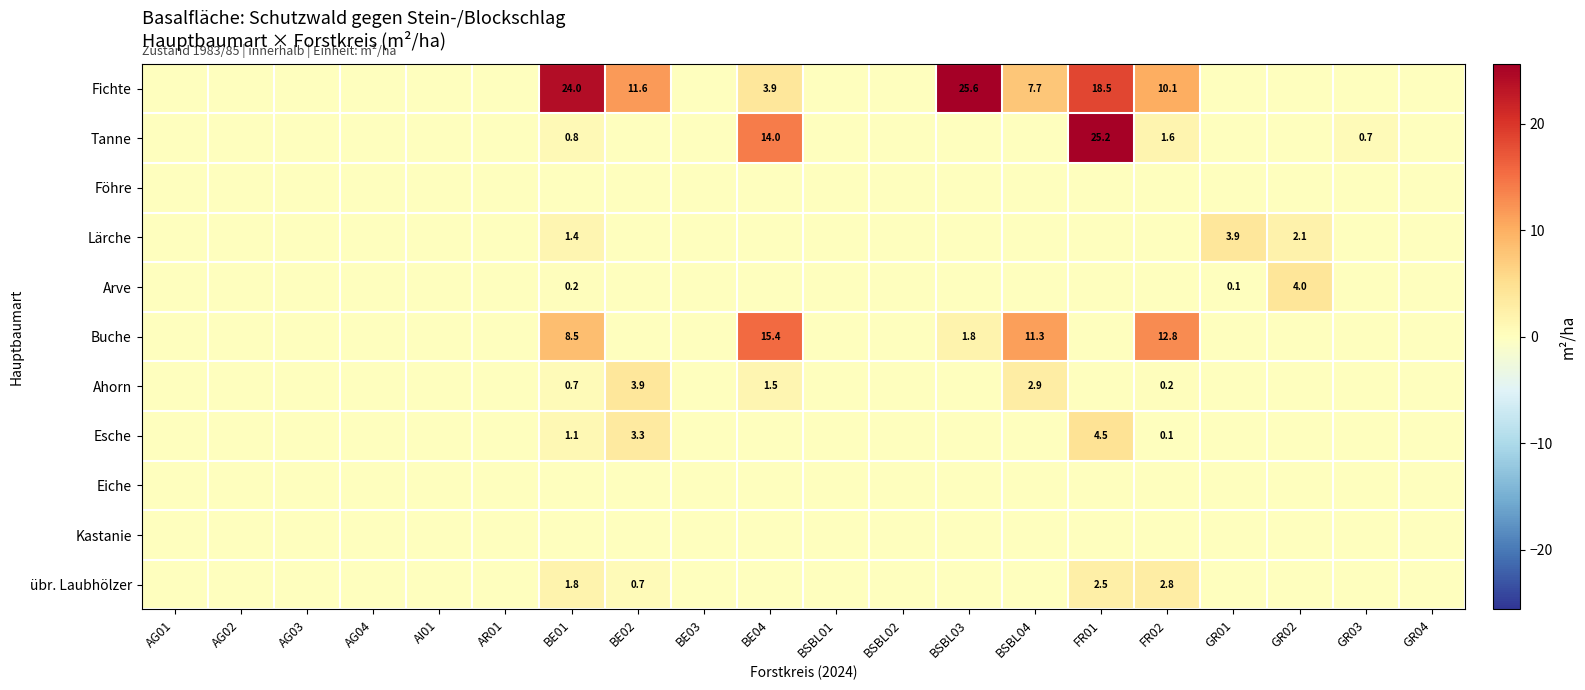

Read the Tanne value at FR01.

25.2